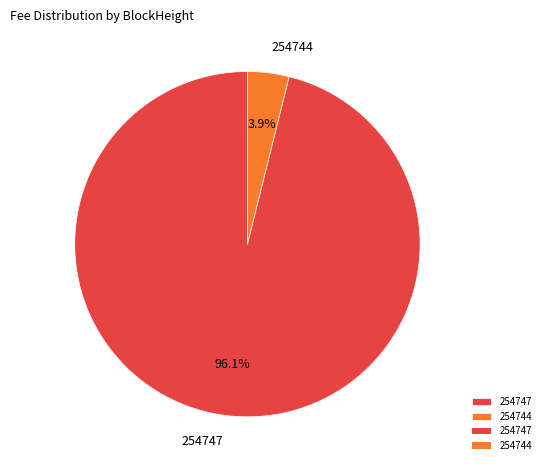

Rank the categories by value from highest to lowest.

254747, 254744